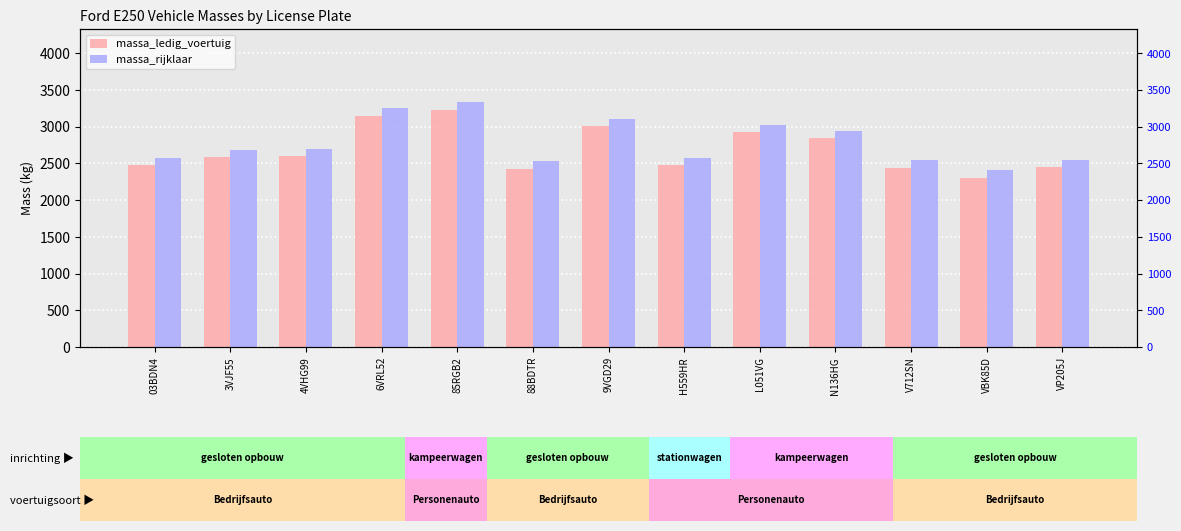

What is the difference between the highest and lowest values at 85RGB2?

100